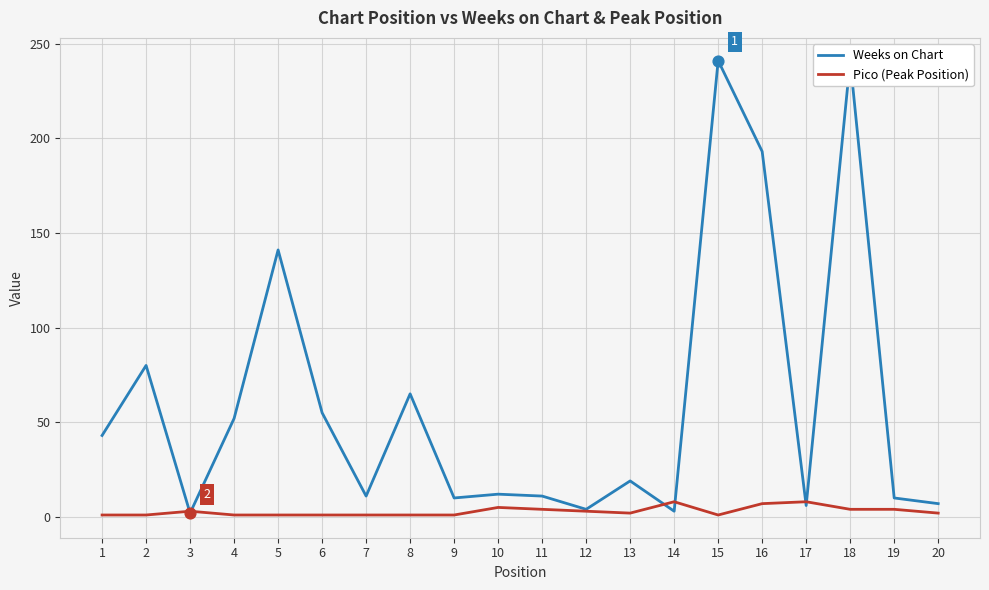

Is the value of Weeks on Chart at 11 greater than the value of Pico (Peak Position) at 16?

Yes